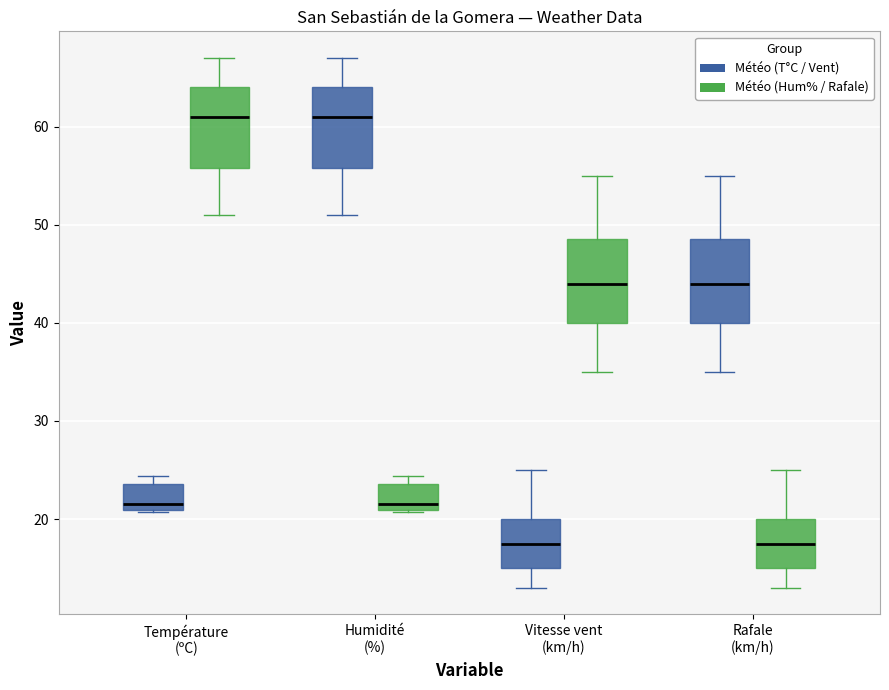

Reading left to right, read every box against the y-axis: the position of its median line, the range the box covers, and the ends of its whiskers. The values are not printed on the chart, so give them approximately, as read against the axis.

Température (ºC) (Météo (T°C / Vent)): median 22, box 21 to 24, whiskers 21 to 24 (just above the box's upper edge)
Température (ºC) (Météo (Hum% / Rafale)): median 61, box 56 to 64, whiskers 51 to 67
Humidité (%) (Météo (T°C / Vent)): median 61, box 56 to 64, whiskers 51 to 67
Humidité (%) (Météo (Hum% / Rafale)): median 22, box 21 to 24, whiskers 21 to 24 (just above the box's upper edge)
Vitesse vent (km/h) (Météo (T°C / Vent)): median 18, box 15 to 20, whiskers 13 to 25
Vitesse vent (km/h) (Météo (Hum% / Rafale)): median 44, box 40 to 49, whiskers 35 to 55
Rafale (km/h) (Météo (T°C / Vent)): median 44, box 40 to 49, whiskers 35 to 55
Rafale (km/h) (Météo (Hum% / Rafale)): median 18, box 15 to 20, whiskers 13 to 25